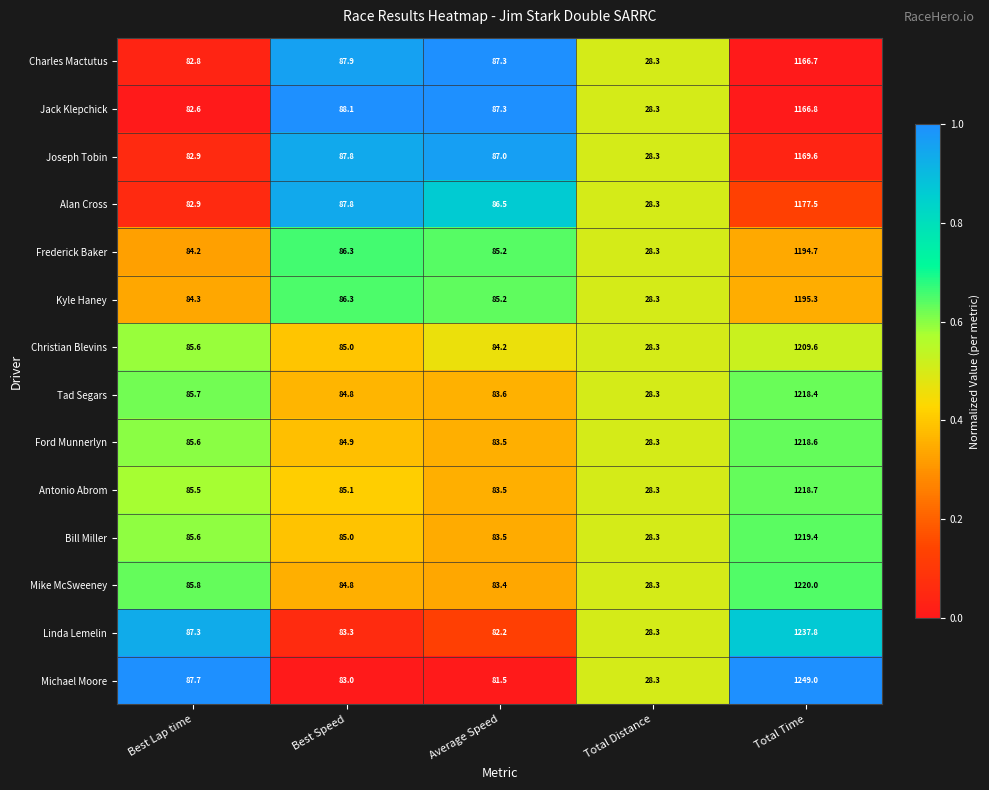

Which category has the lowest value across all series?

Total Distance